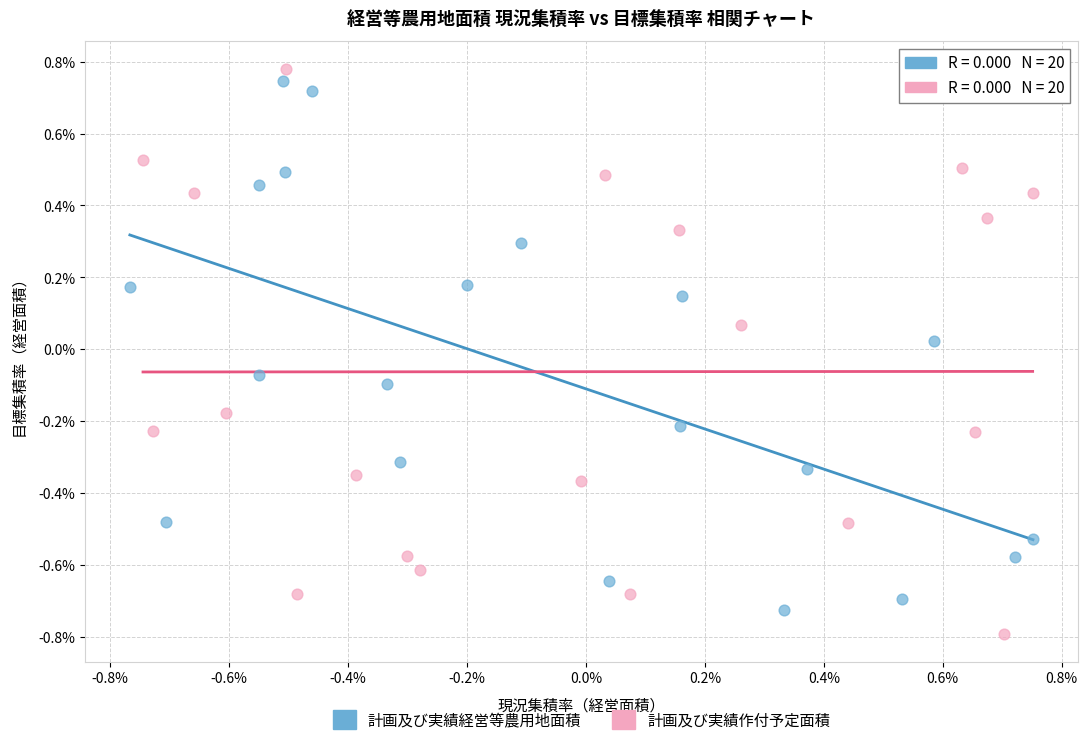

What are all the series names shown in the legend?

計画及び実績経営等農用地面積, 計画及び実績作付予定面積